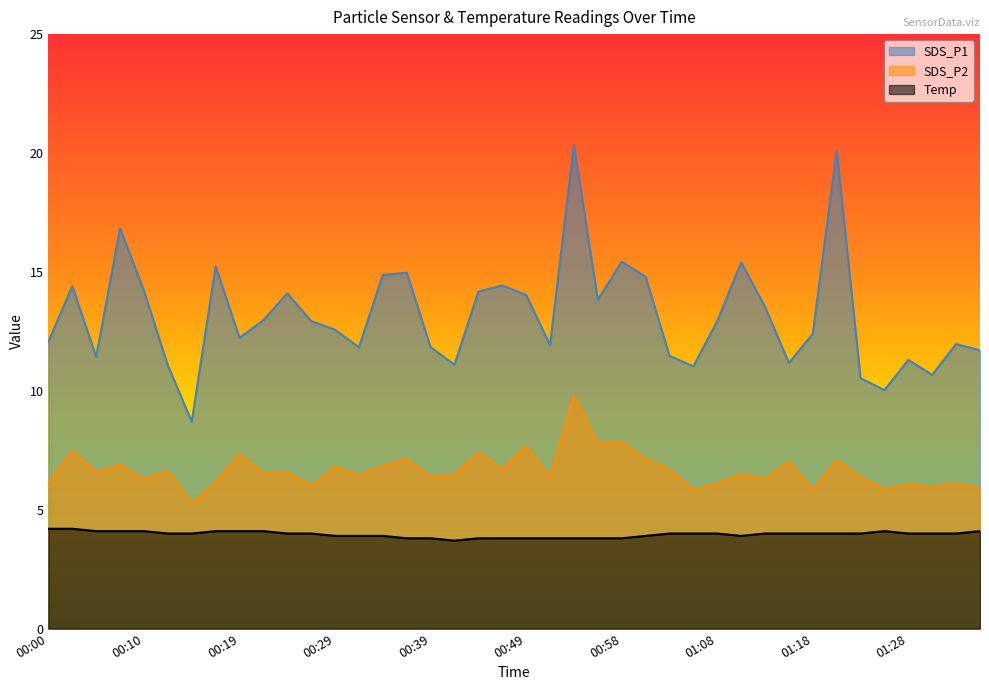

Which series has the largest range (max minus min)?

SDS_P1